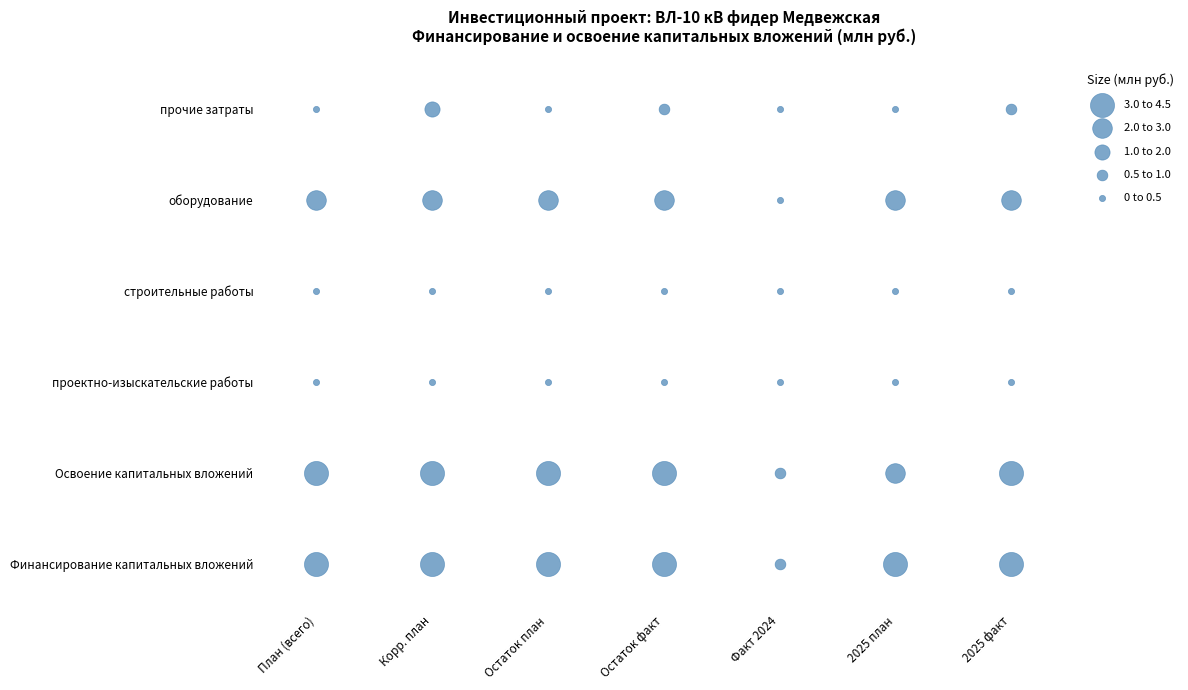

Reading right to left, what are all the values shown in this chart?

Финансирование капитальных вложений: 6=3.7	5=3.4	4=0.6	3=3.7	2=4.0	1=4.3	0=4.0
Освоение капитальных вложений: 6=3.1	5=2.9	4=0.6	3=3.1	2=3.5	1=3.7	0=3.5
проектно-изыскательские работы: 6=0.0	5=0.0	4=0.4	3=0.0	2=0.4	1=0.4	0=0.4
строительные работы: 6=0.2	5=0.2	4=0.0	3=0.2	2=0.2	1=0.2	0=0.2
оборудование: 6=2.0	5=2.4	4=0.0	3=2.0	2=2.4	1=2.0	0=2.4
прочие затраты: 6=0.9	5=0.3	4=0.2	3=0.9	2=0.5	1=1.1	0=0.5